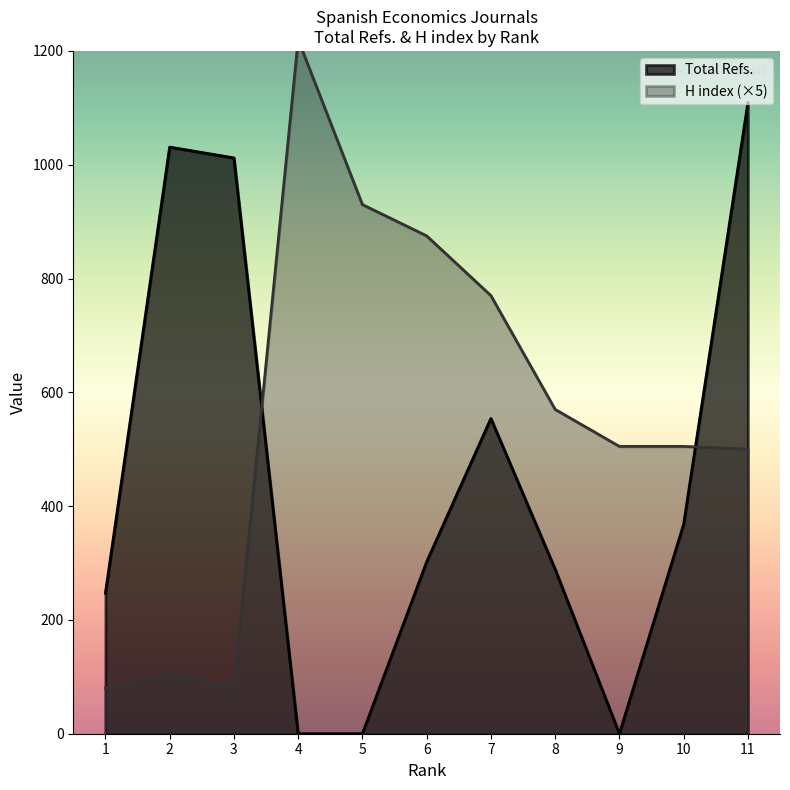

What is the difference between the maximum and minimum values in the Total Refs. series?

1109